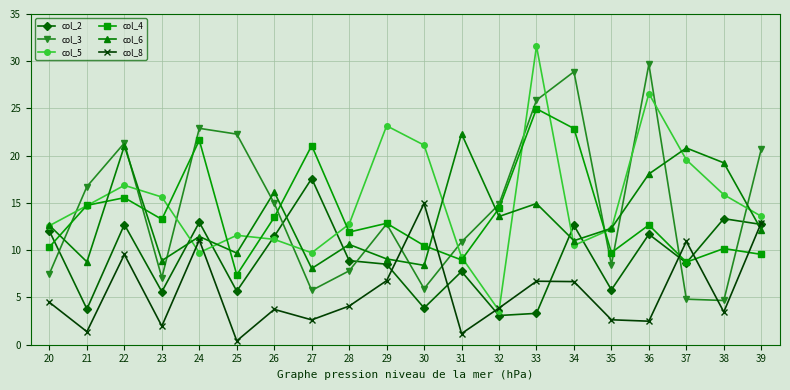

Which series has the widest spread of values?

col_5